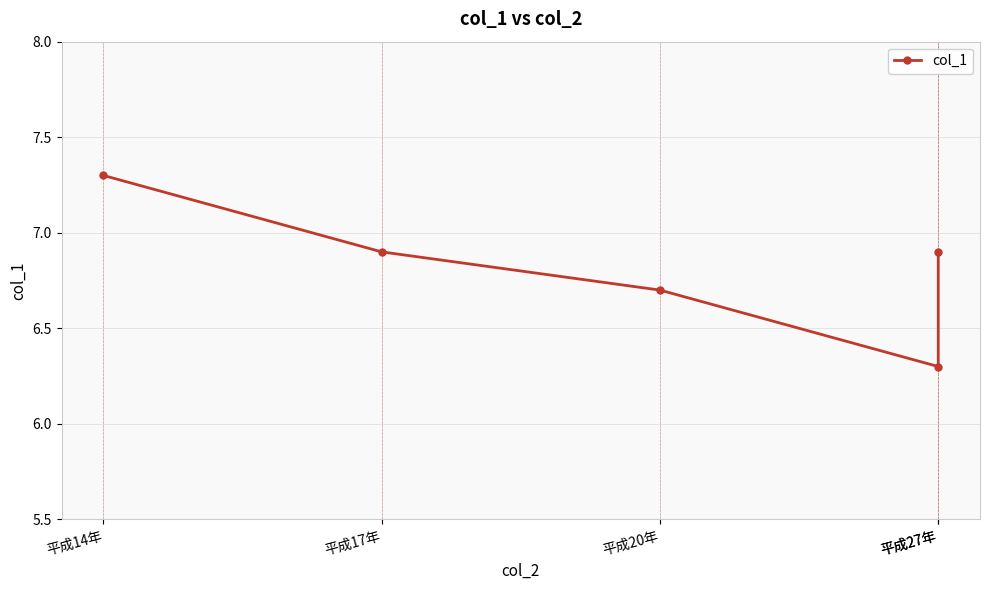

How many categories are shown in the chart?

5